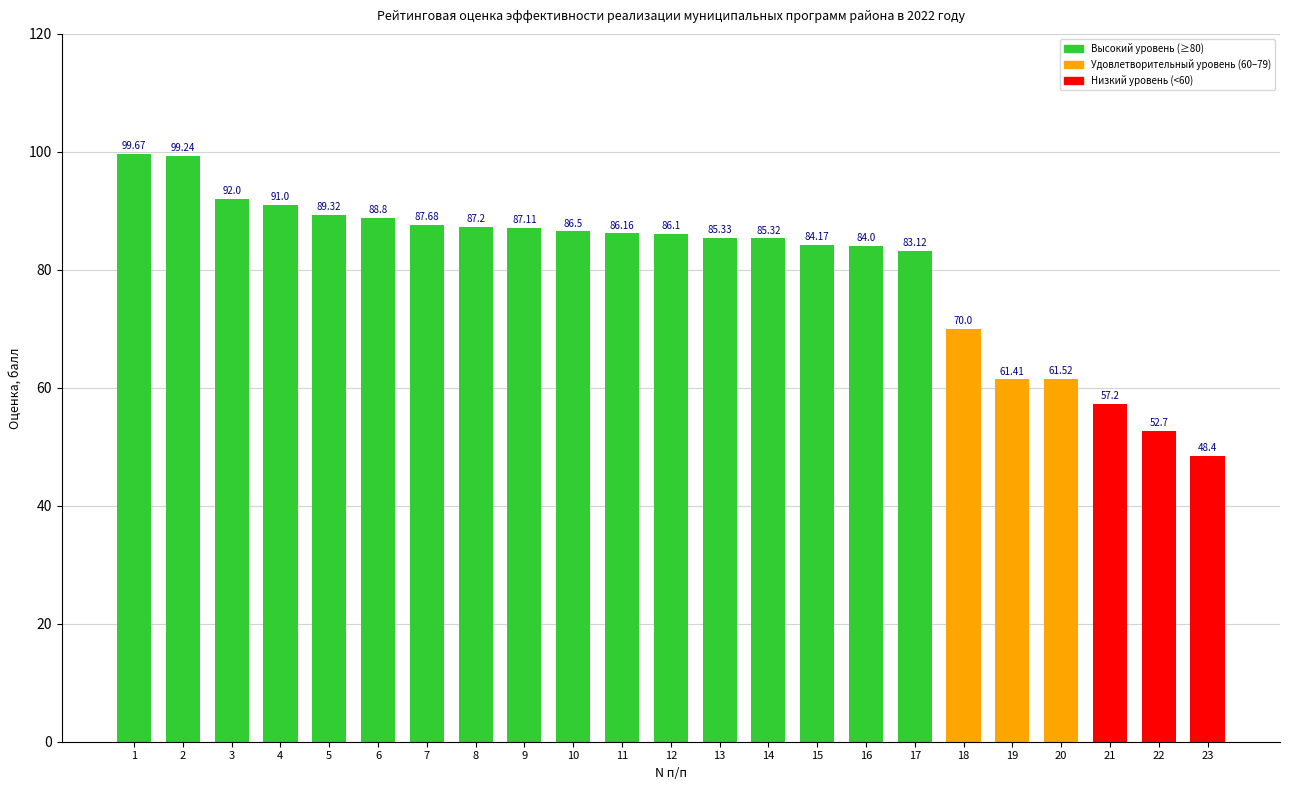

What is the sum of all values?

1854.0